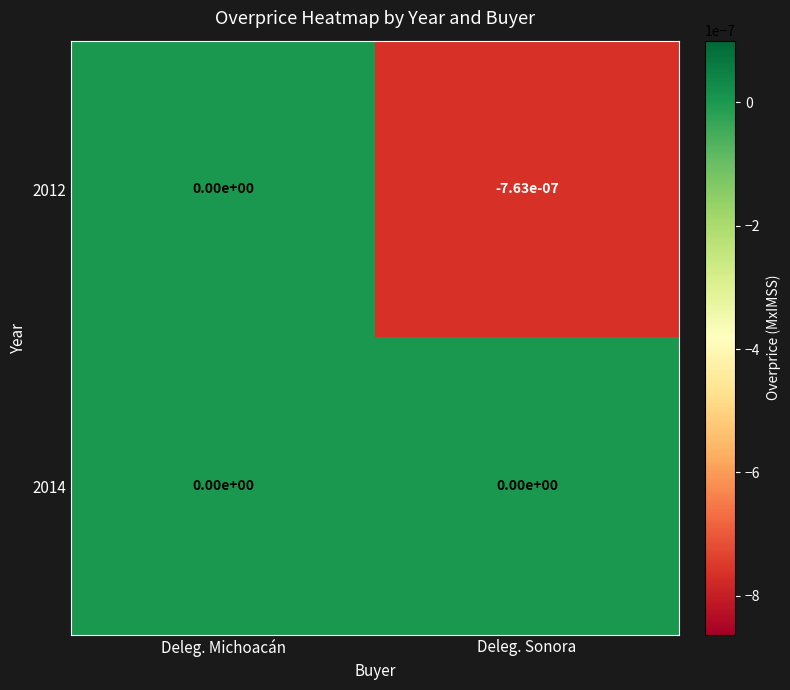

At which category is the sum across all series the highest?

Deleg. Michoacán